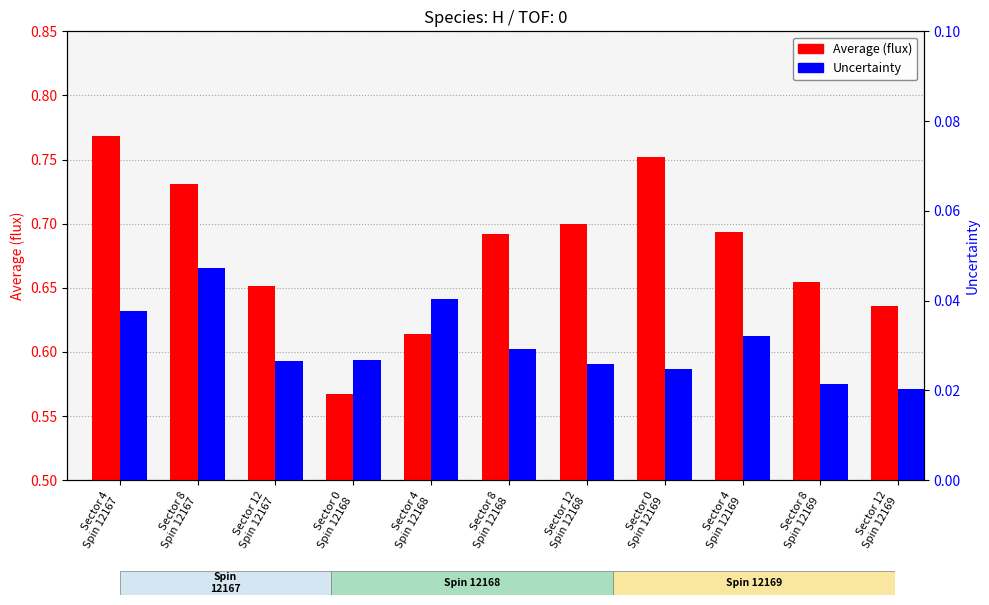

How many Average (flux) values are between 0 and 1?

11